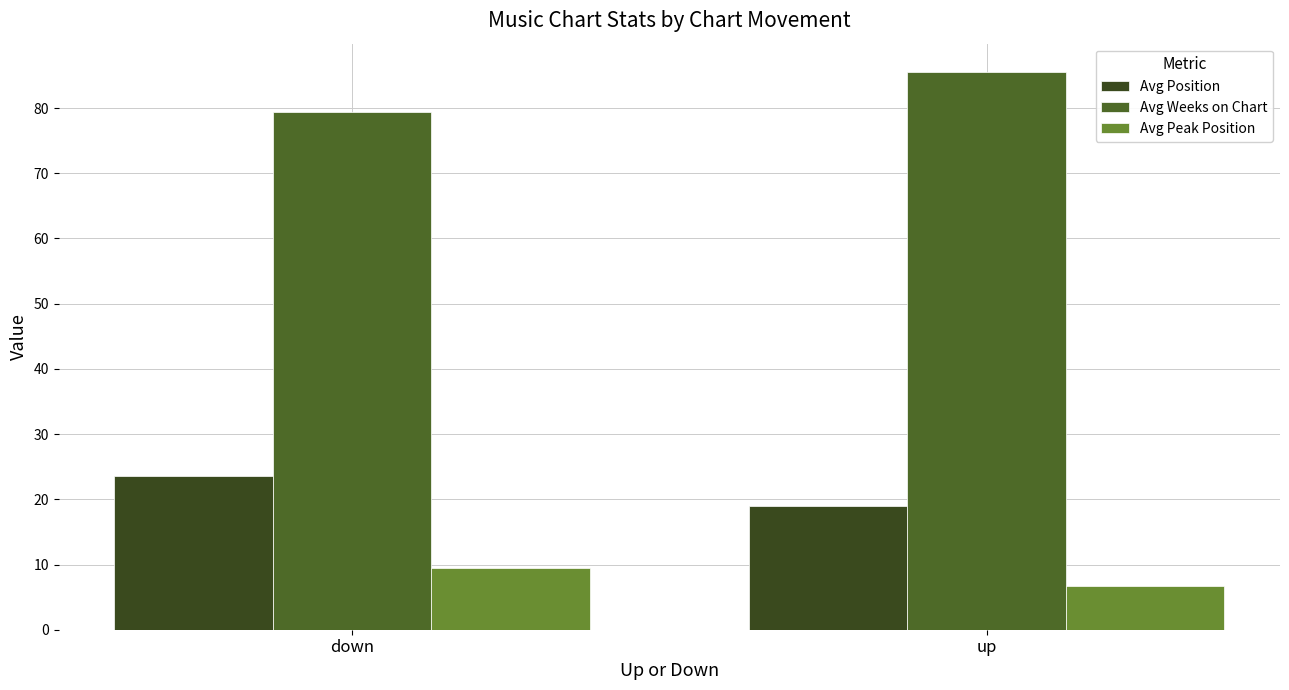

Reading left to right, transcribe all the data shown in this chart.

Avg Position: 23.6	19.0
Avg Weeks on Chart: 79.4	85.6
Avg Peak Position: 9.5	6.7